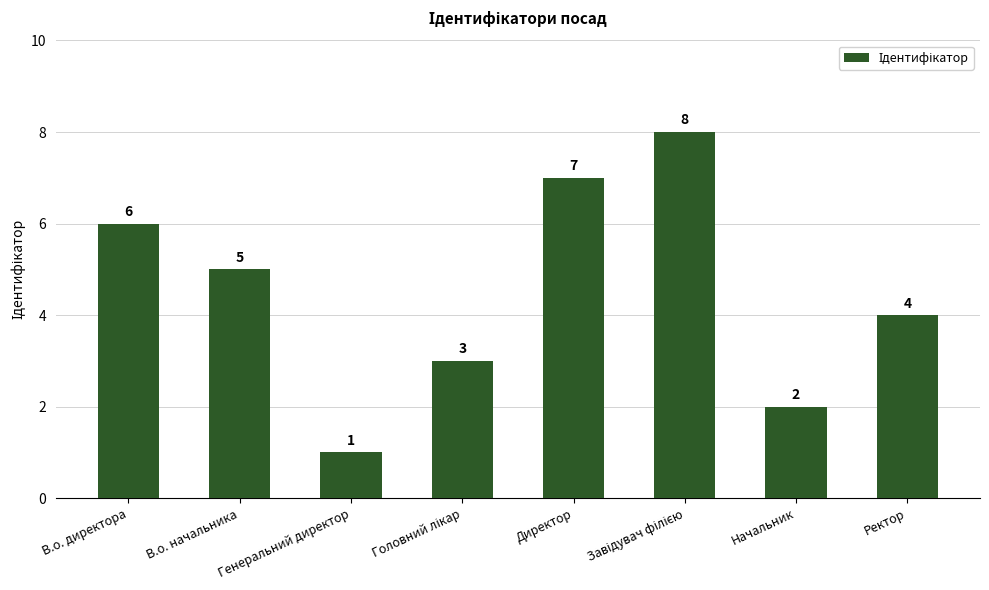

Are the bars horizontal?

No